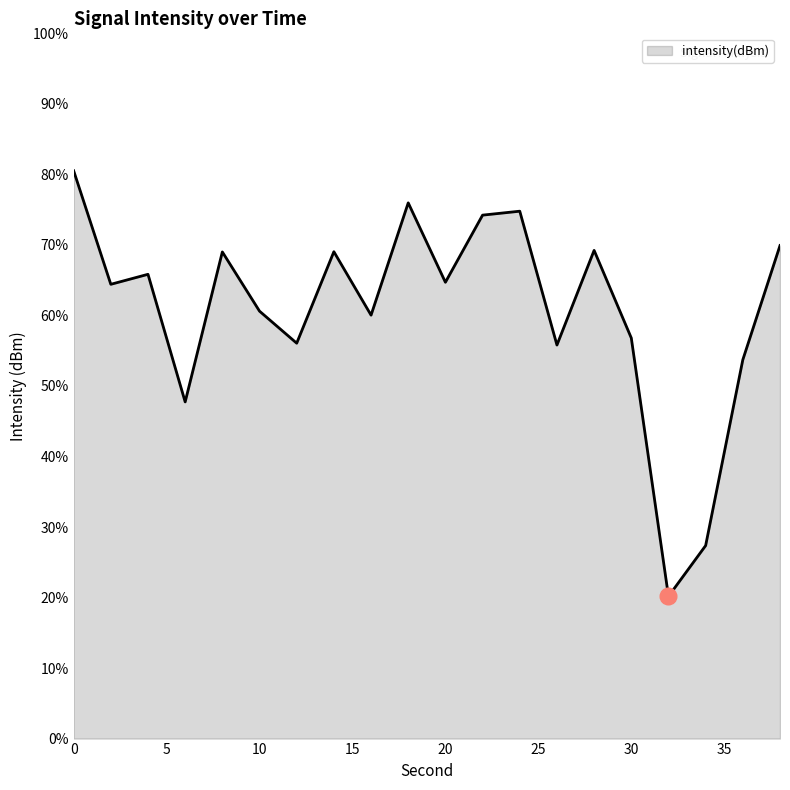

What is the minimum value shown in the chart?

20.2